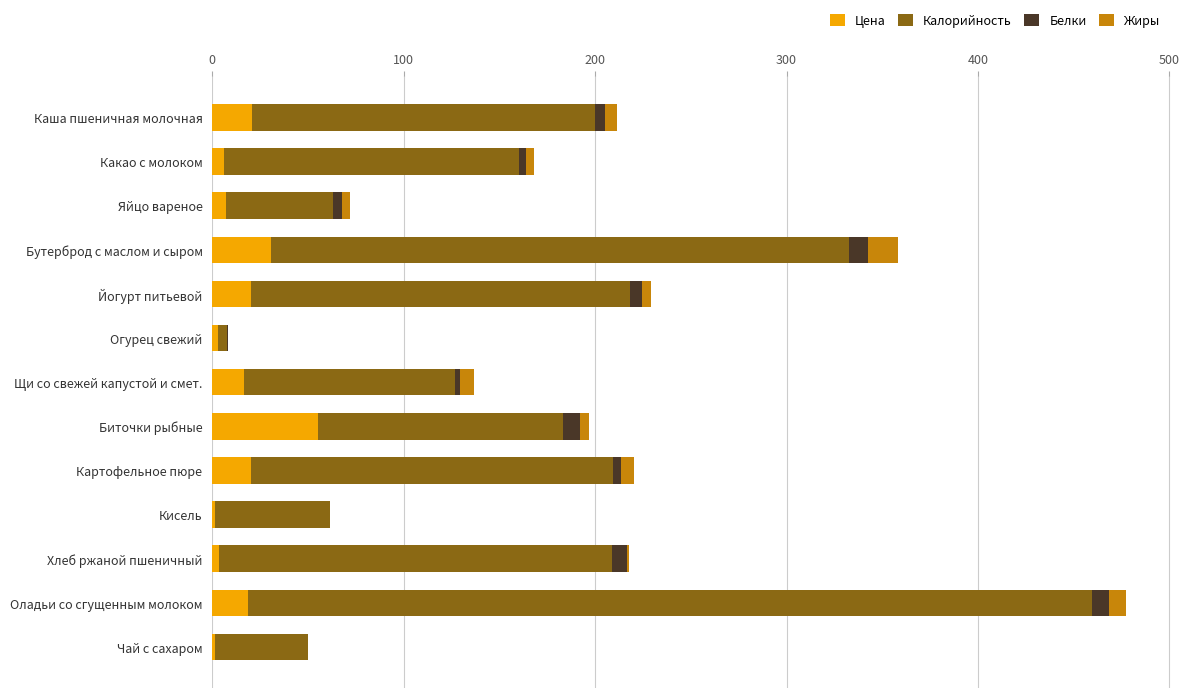

What is the maximum value for Цена?

55.1